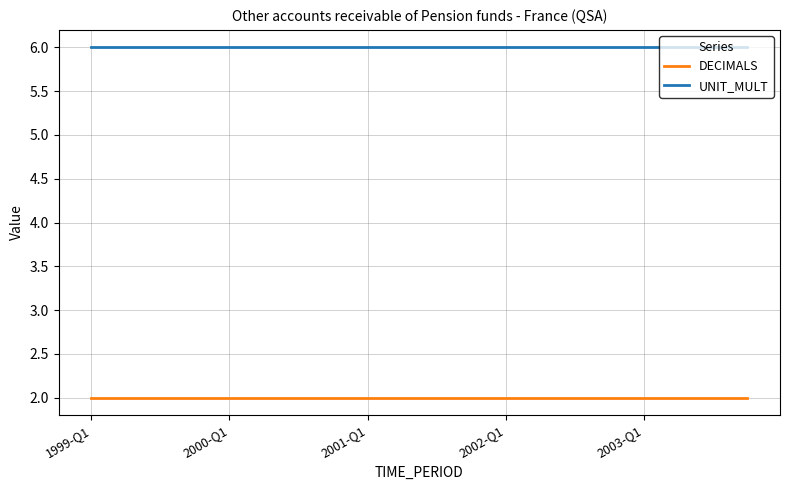

What is the lowest value of the UNIT_MULT series?

6